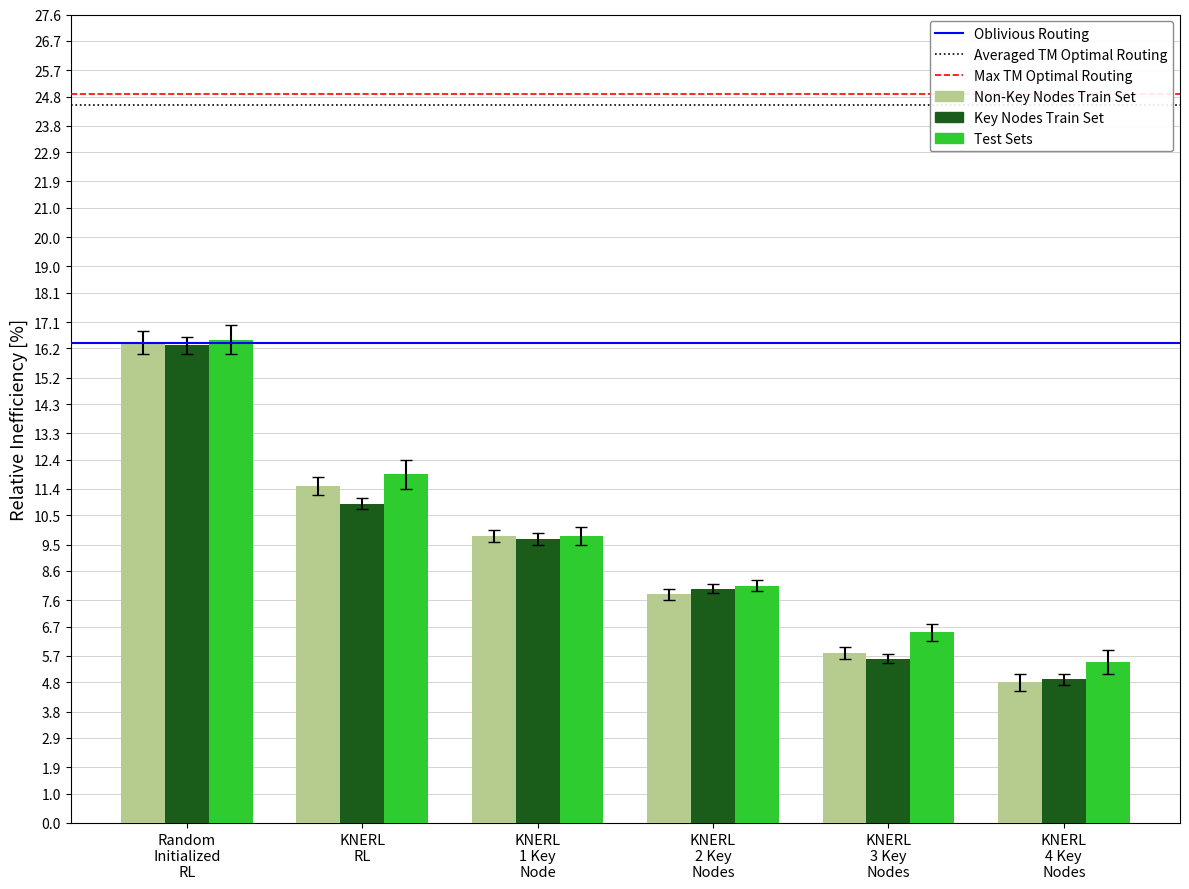

What is the difference between the second highest and minimum values in the Key Nodes Train Set series?

6.0